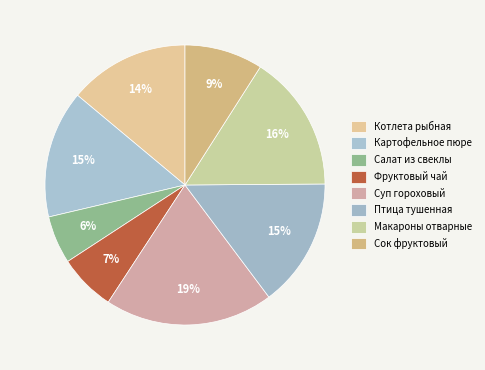

How many segments does this pie chart have?

8